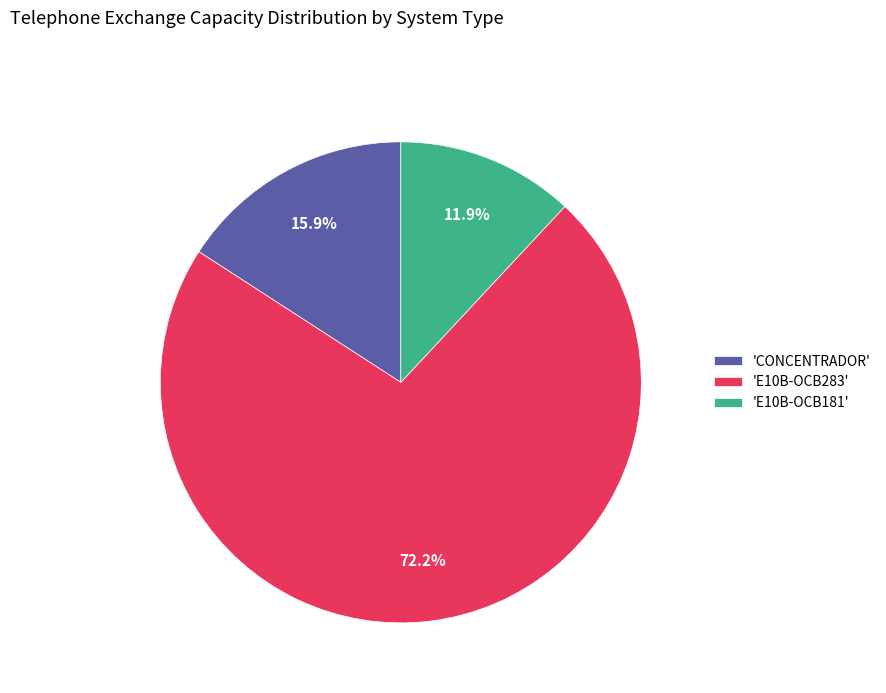

Rank the categories by value from highest to lowest.

'E10B-OCB283', 'CONCENTRADOR', 'E10B-OCB181'